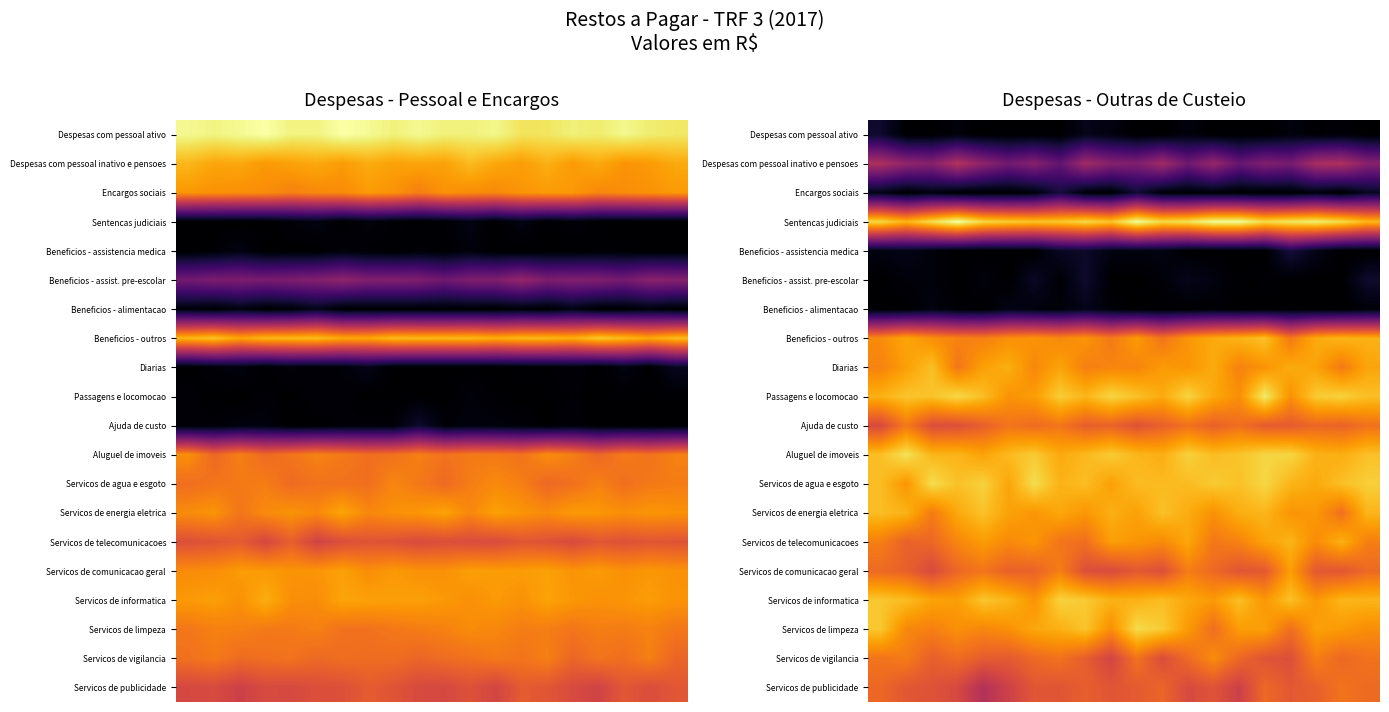

How many data points does each series have?

20